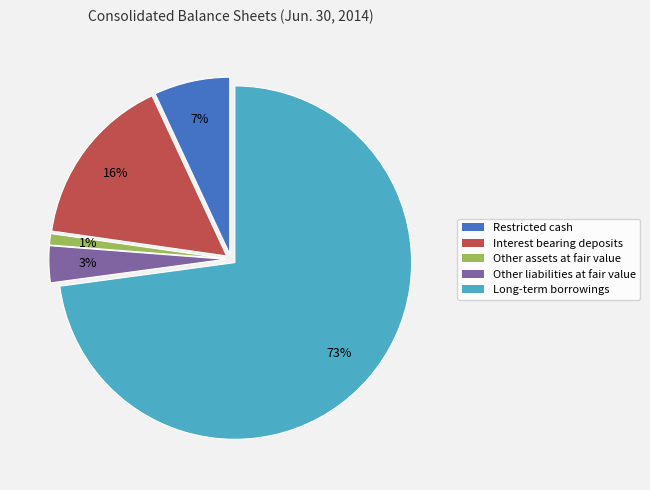

To the nearest percent, what portion does Long-term borrowings represent?

73%